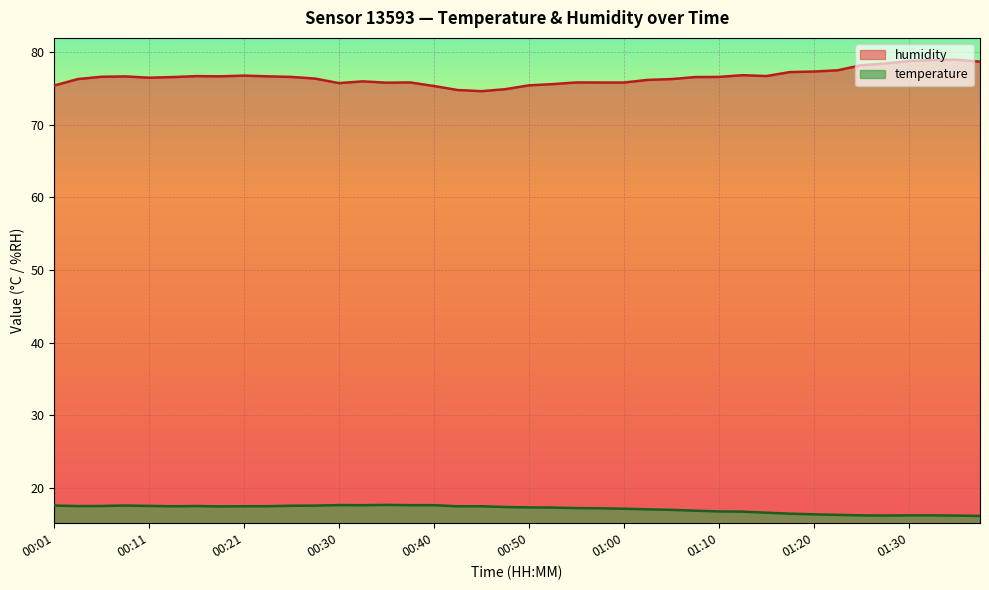

Reading left to right, what are all the values shown in this chart?

temperature: 17.6	17.5	17.6	17.6	17.6	17.5	17.5	17.5	17.5	17.5	17.6	17.6	17.7	17.7	17.7	17.7	17.7	17.5	17.5	17.4	17.4	17.3	17.3	17.2	17.2	17.1	17.0	16.9	16.8	16.8	16.6	16.5	16.4	16.3	16.3	16.2	16.3	16.3	16.2	16.2
humidity: 75.4	76.3	76.6	76.6	76.5	76.5	76.7	76.7	76.8	76.7	76.6	76.3	75.7	76.0	75.8	75.8	75.3	74.8	74.6	74.9	75.4	75.6	75.8	75.8	75.8	76.2	76.3	76.5	76.6	76.8	76.7	77.2	77.3	77.5	78.2	78.4	78.8	78.9	78.9	78.7